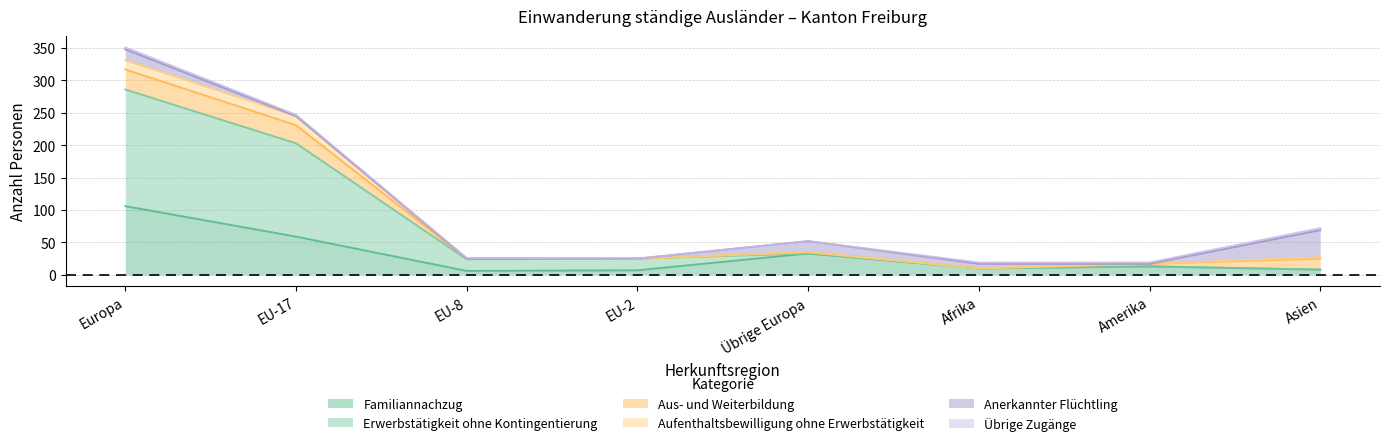

The value of Anerkannter Flüchtling at Asien is 9. True or false?

False